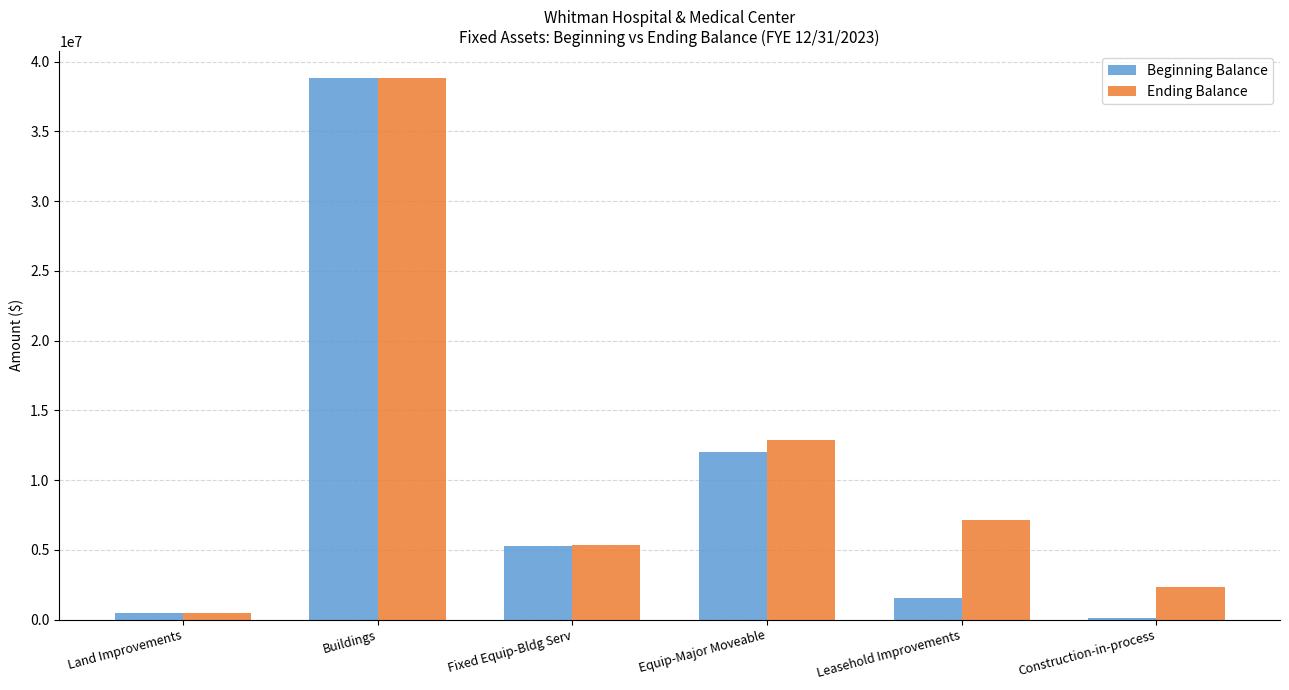

What is the difference between the second highest and minimum values in the Ending Balance series?

12358444